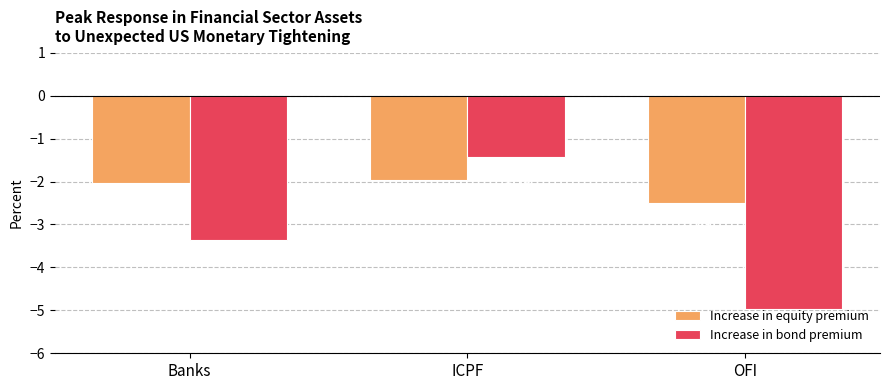

How many groups of bars are there?

3